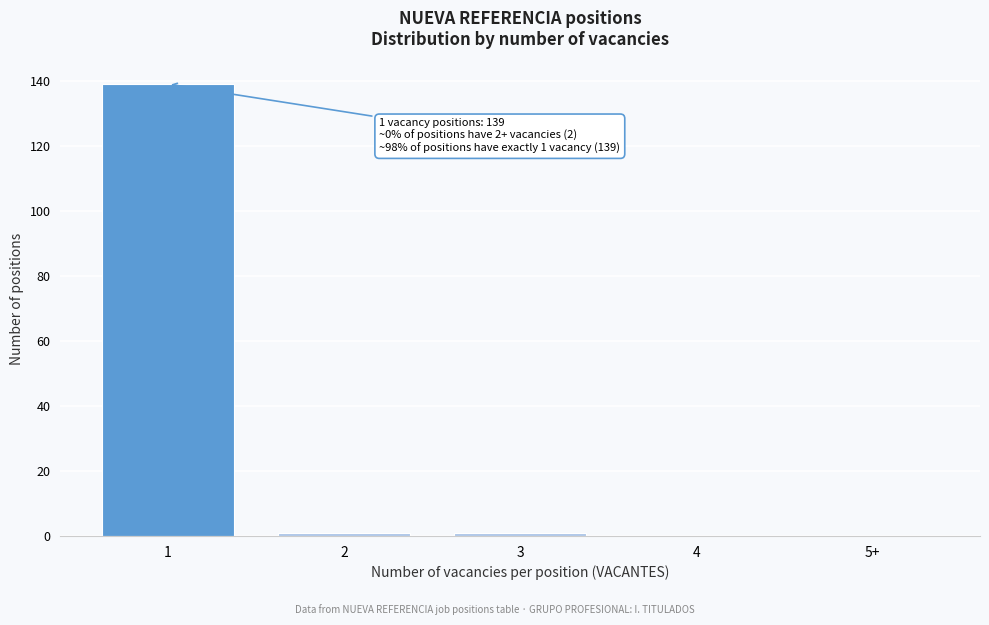

Reading left to right, list all the values displayed in this chart.

1=139	2=1	3=1	4=0	5+=0